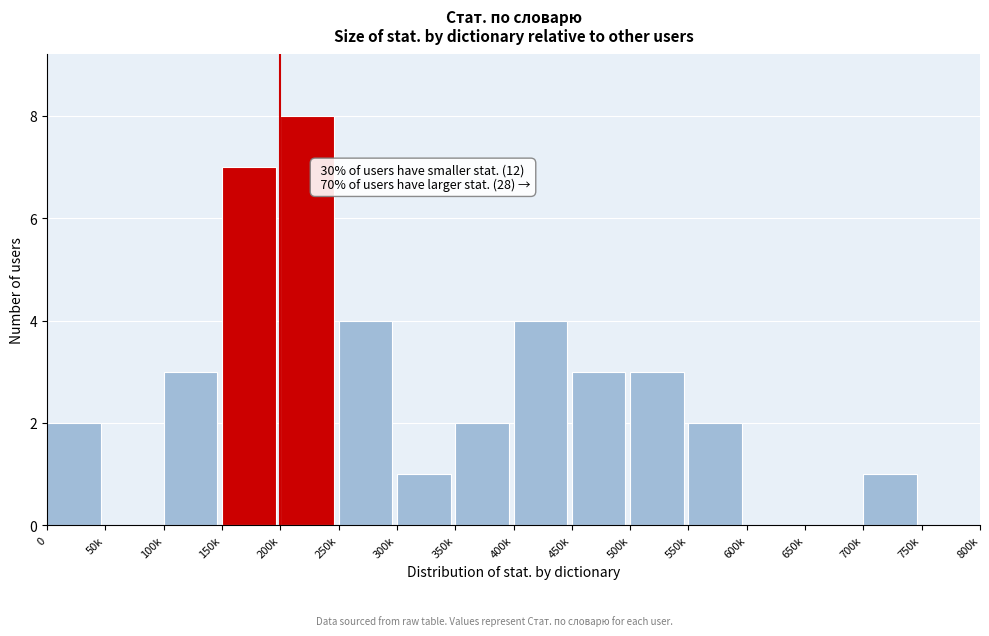

Reading right to left, what are all the values shown in this chart?

750k=0	700k=1	650k=0	600k=0	550k=2	500k=3	450k=3	400k=4	350k=2	300k=1	250k=4	200k=8	150k=7	100k=3	50k=0	0=2